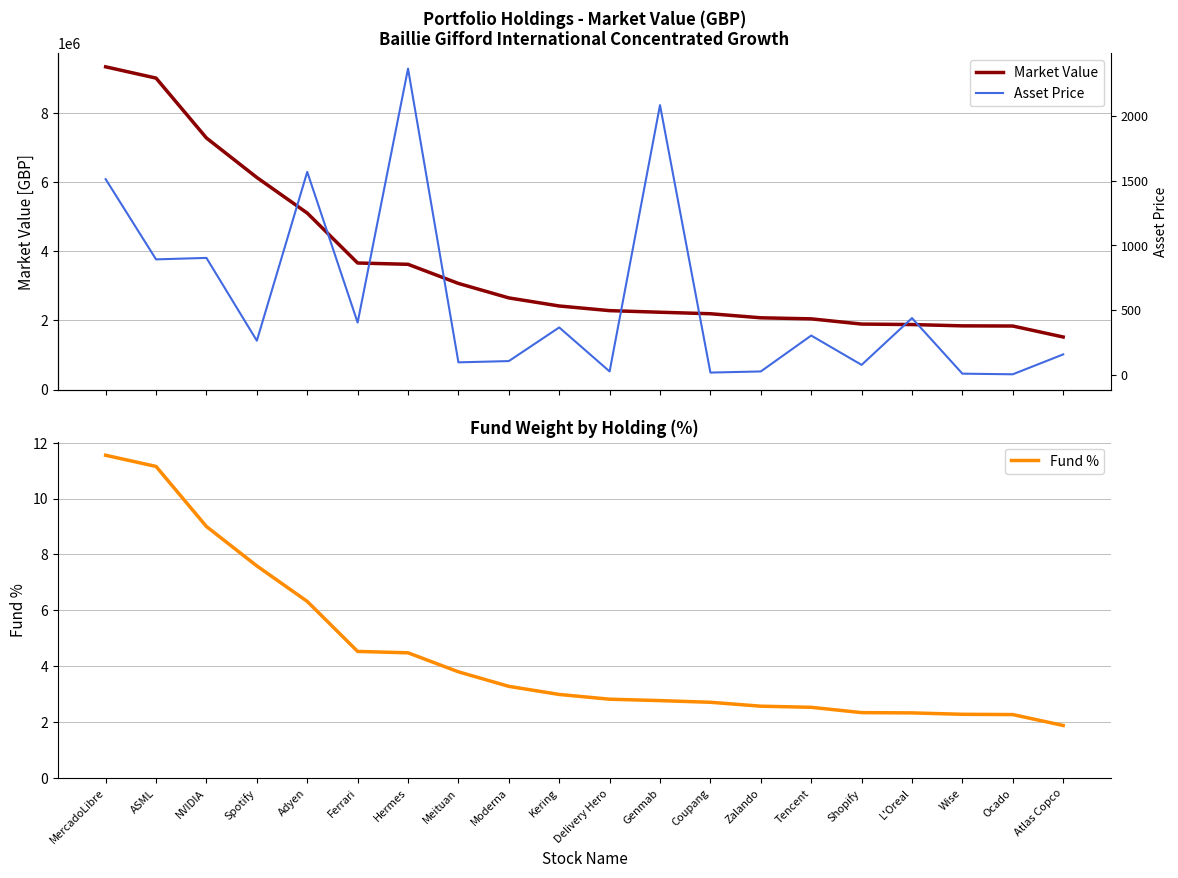

Reading left to right, extract all data points from this chart.

Market Value: 9336353.0	9010398.5	7277272.2	6135147.2	5105721.2	3661597.1	3623386.8	3070186.9	2651425.9	2417865.8	2283364.5	2237135.5	2193471.4	2076226.7	2045660.6	1894677.8	1880755.6	1843172.6	1838195.6	1520799.4
Fund %: 11.6	11.2	9.0	7.6	6.3	4.5	4.5	3.8	3.3	3.0	2.8	2.8	2.7	2.6	2.5	2.3	2.3	2.3	2.3	1.9
Asset Price: 1512.0	892.2	903.6	263.9	1568.0	404.0	2366.0	96.8	106.6	366.4	26.5	2084.0	17.8	26.5	303.8	77.2	438.6	9.3	4.5	158.2